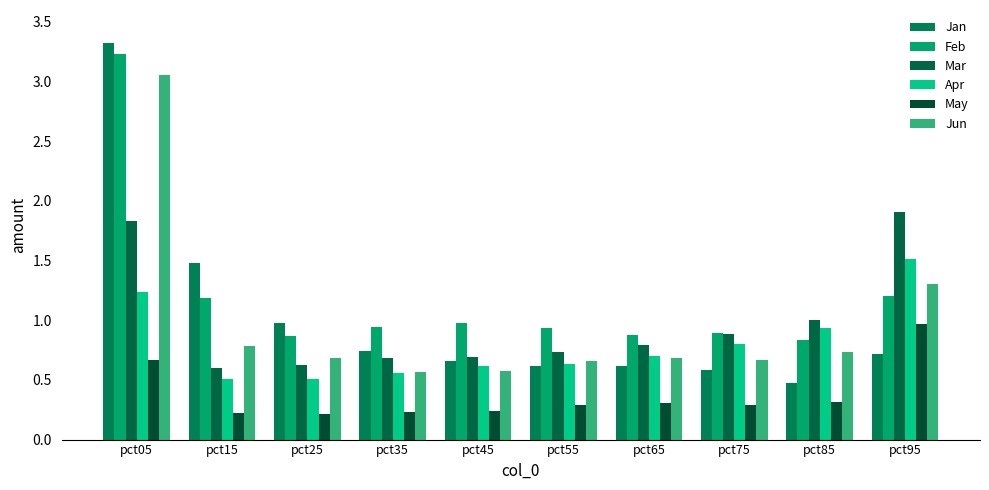

How many bars are there in total?

60